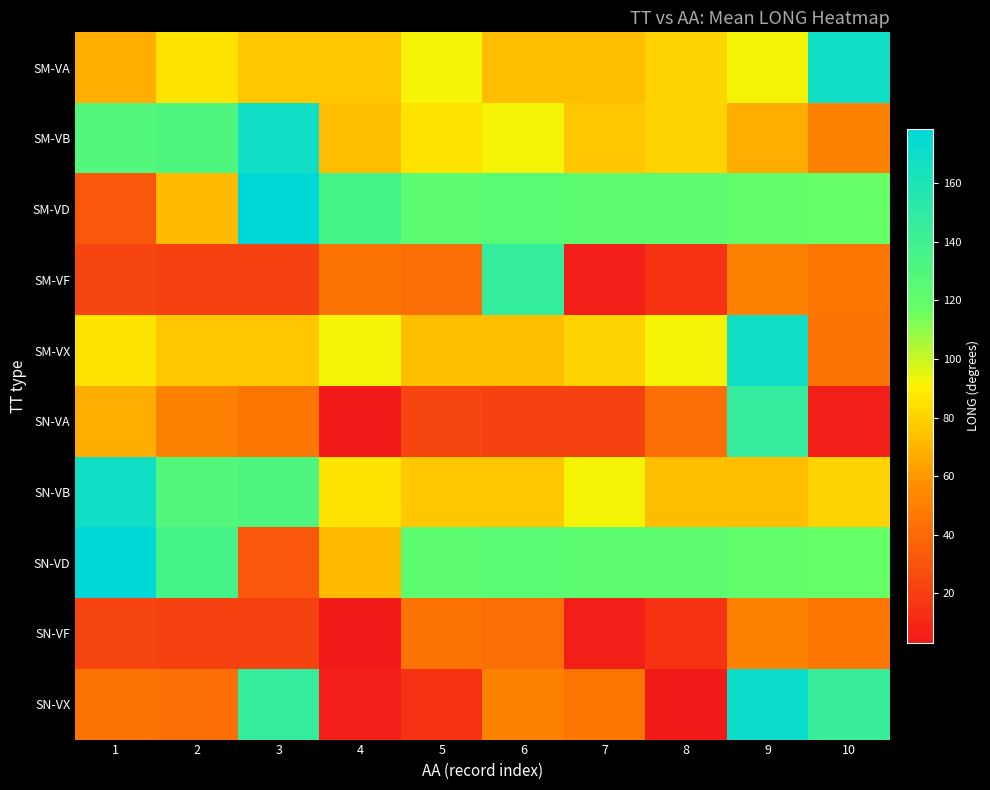

Which category has the lowest value across all series?

4